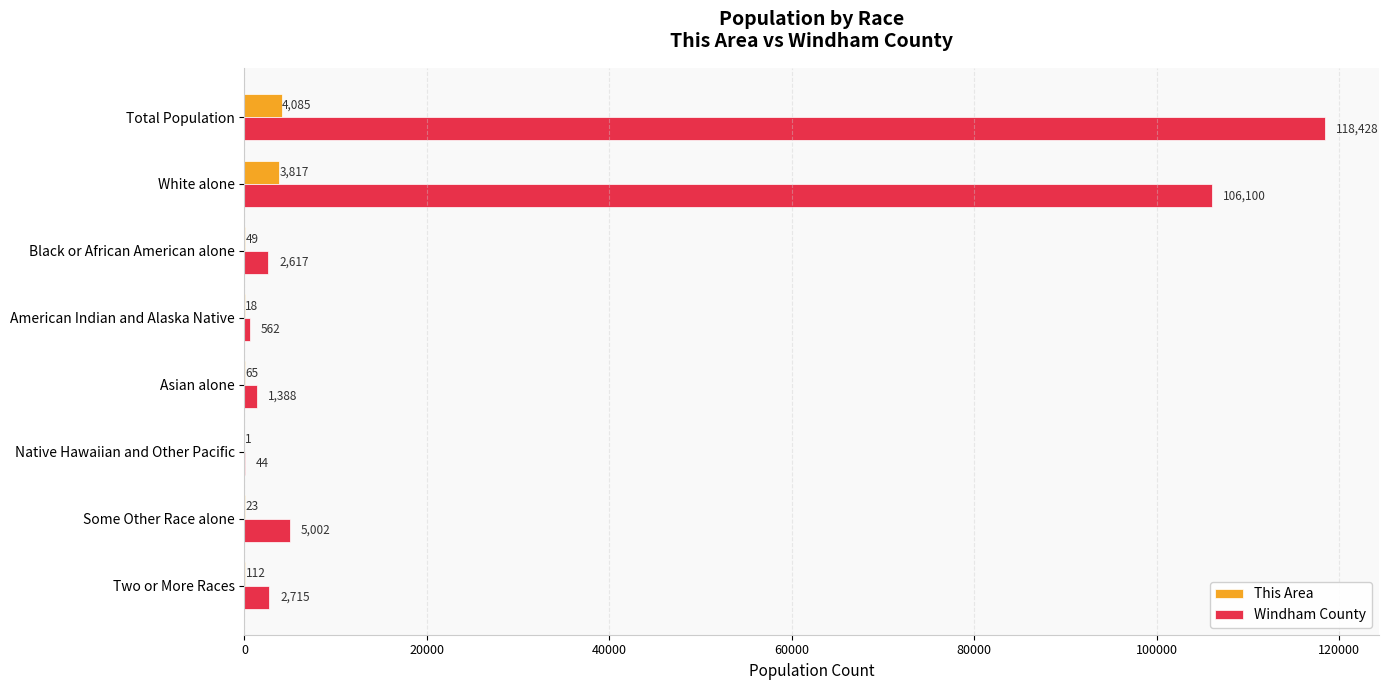

True or false: This Area has a value of 23 at Some Other Race alone.

True